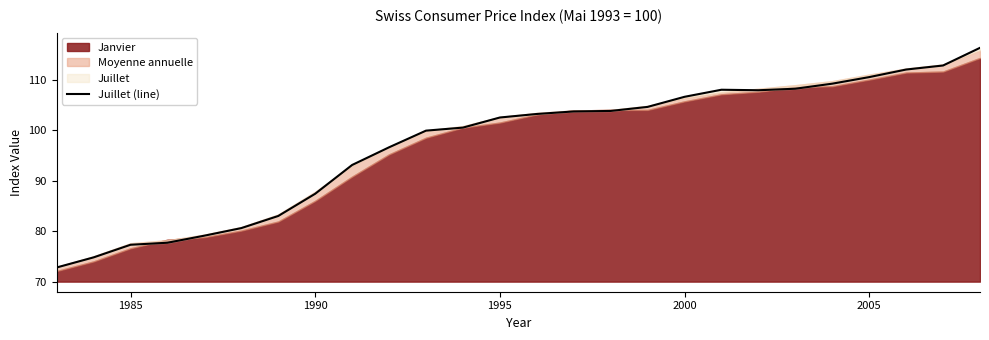

True or false: the data shows 29.1 at 10.

False